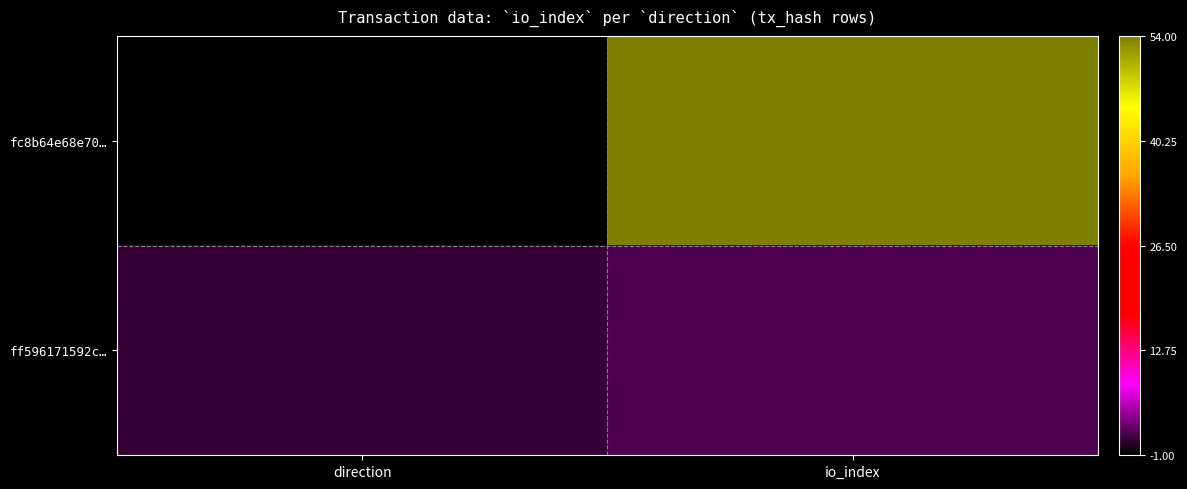

At direction, list the series in order from smallest to largest.

fc8b64e68e70…, ff596171592c…